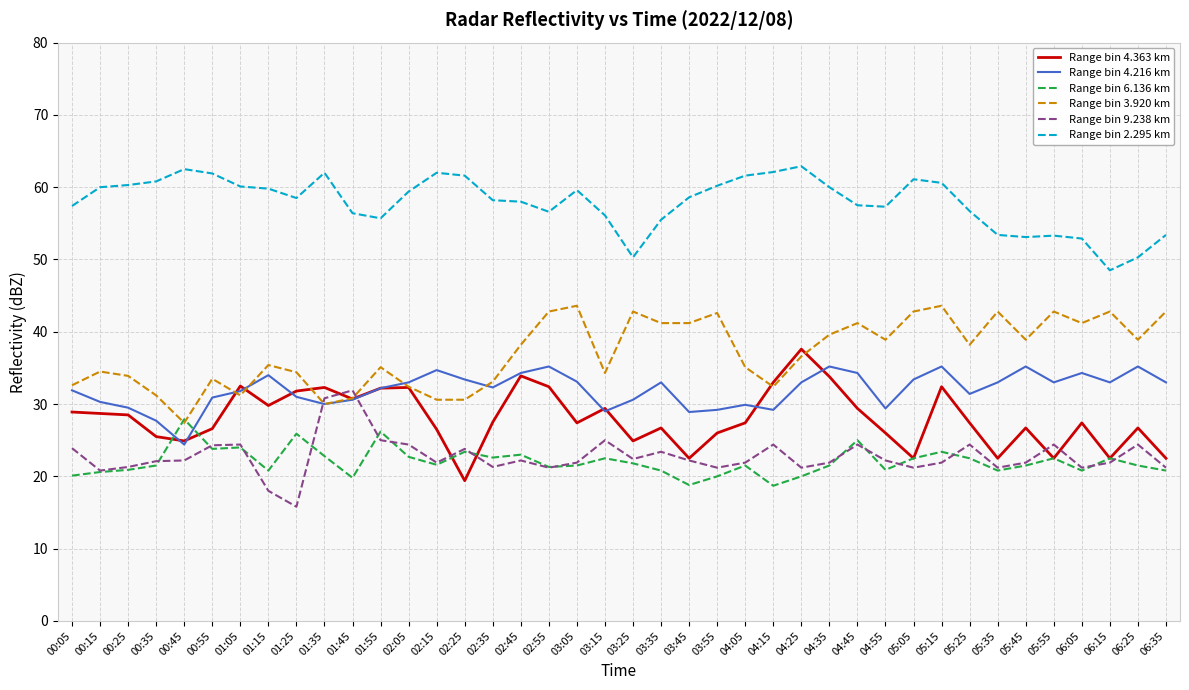

At which category is the sum across all series the highest?

05:15